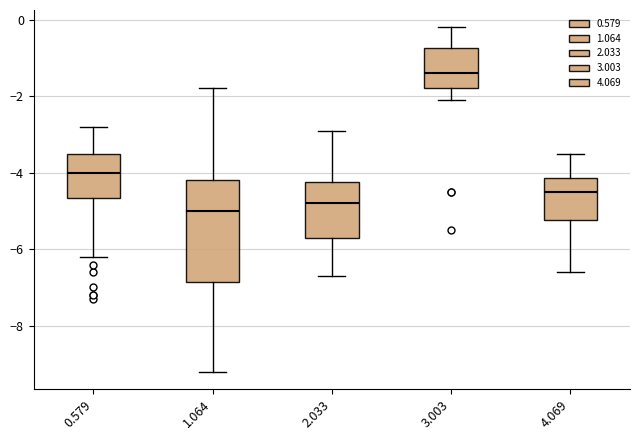

Which box is the tallest, from its lower edge to its upper edge?

1.064